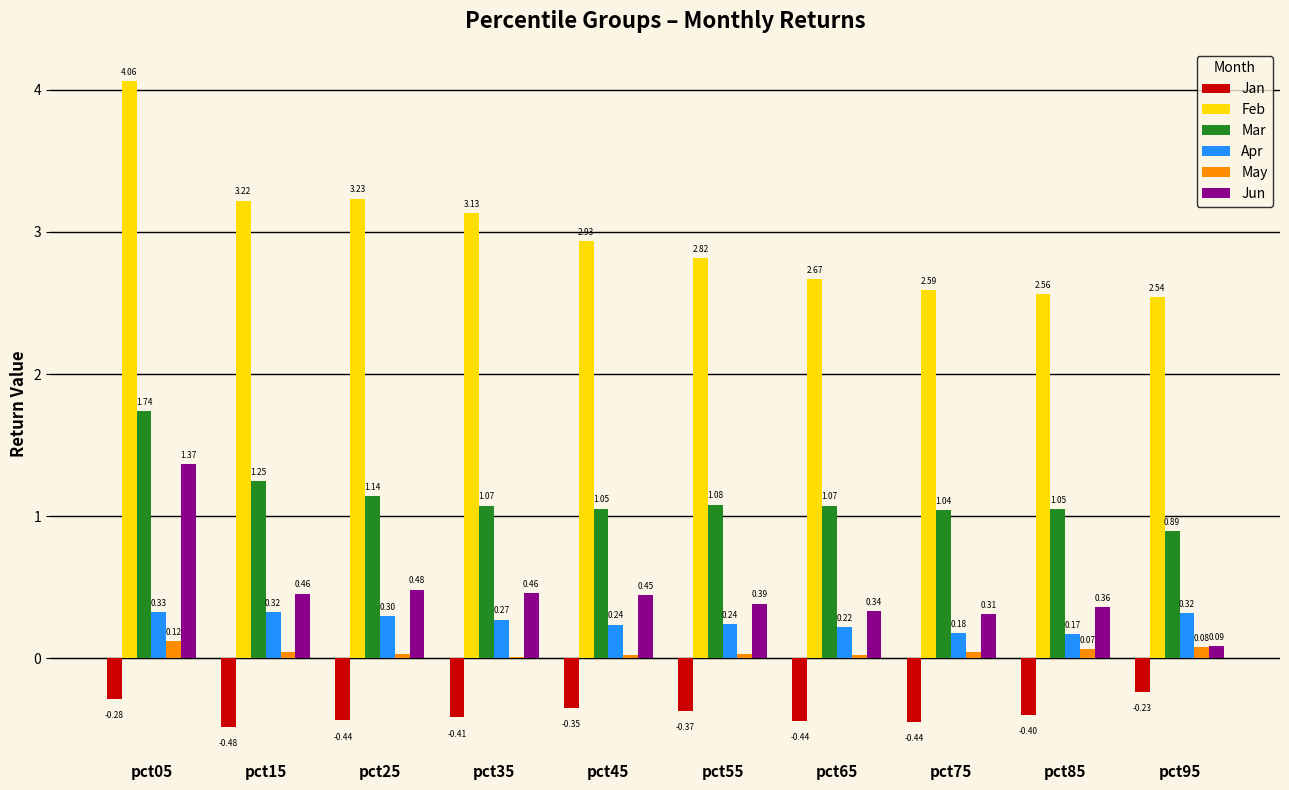

Does the chart contain stacked bars?

No